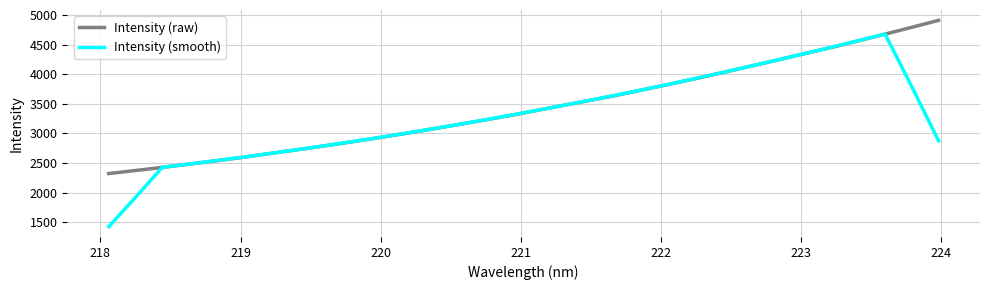

List the series in order of their peak value, lowest first.

Intensity (smooth), Intensity (raw)